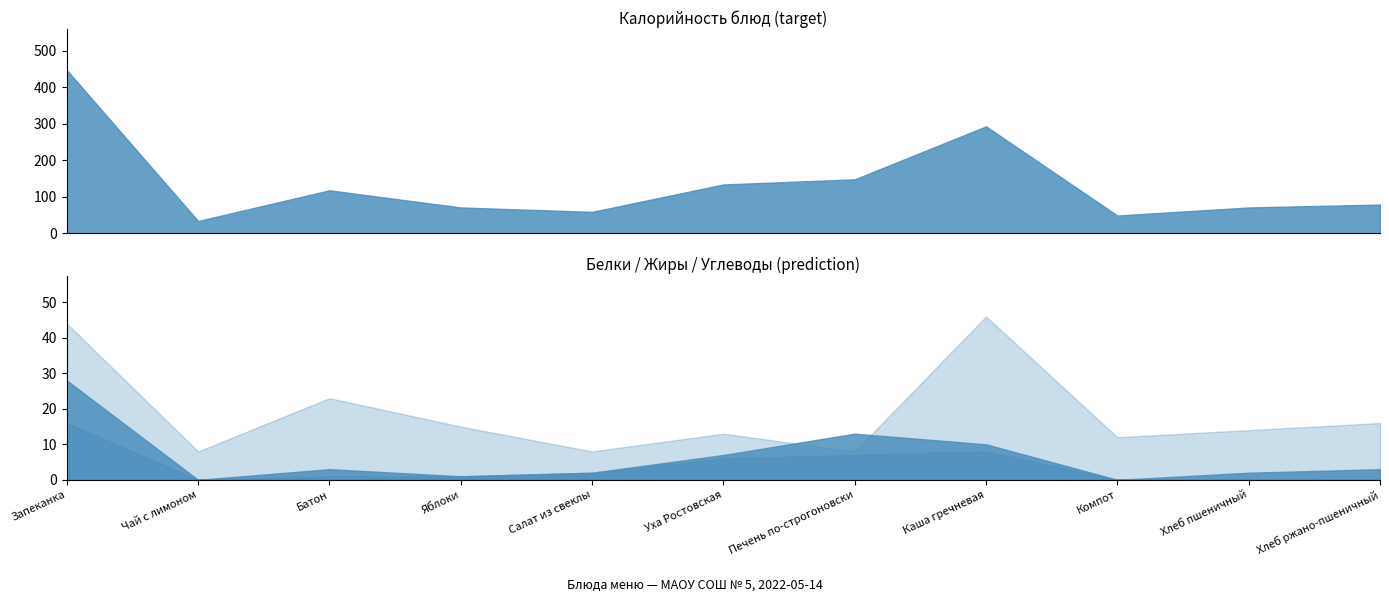

True or false: Белки and Калорийность intersect in this chart.

False